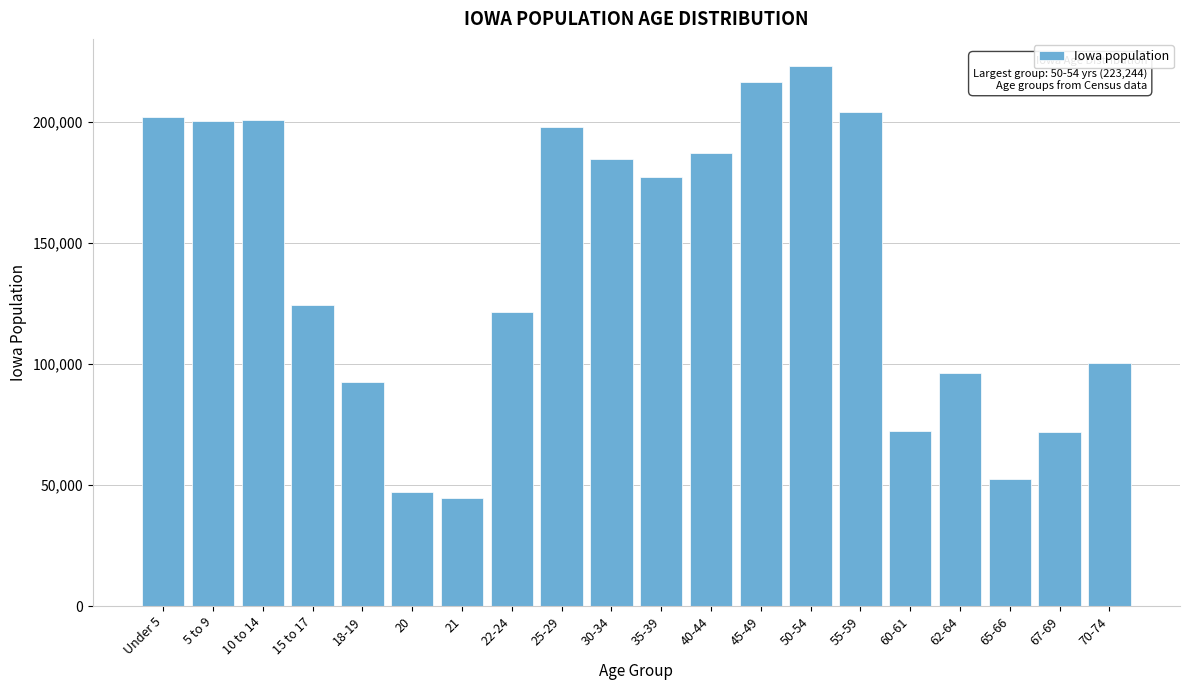

What is the change in value from 20 to 45-49?

+169255